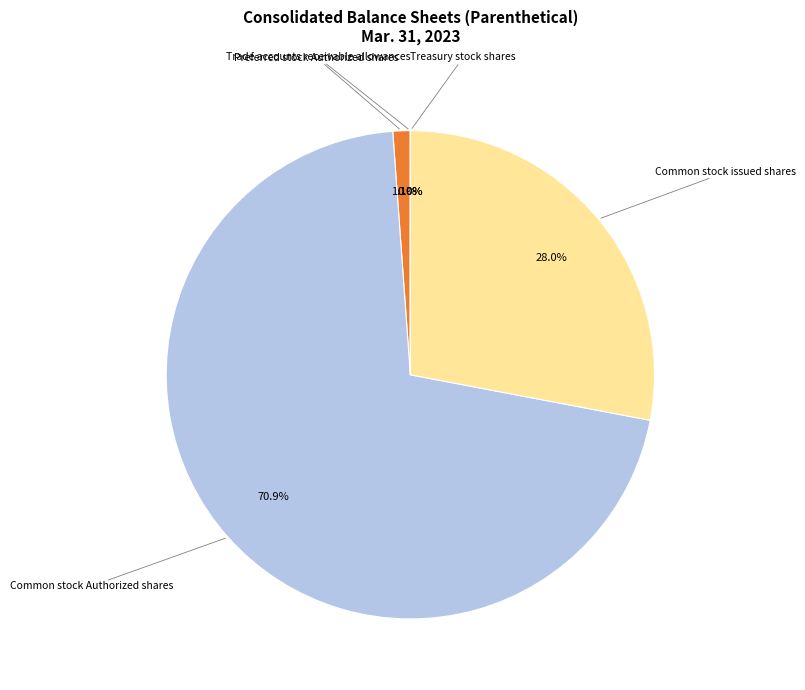

Does any single category account for the majority?

Yes